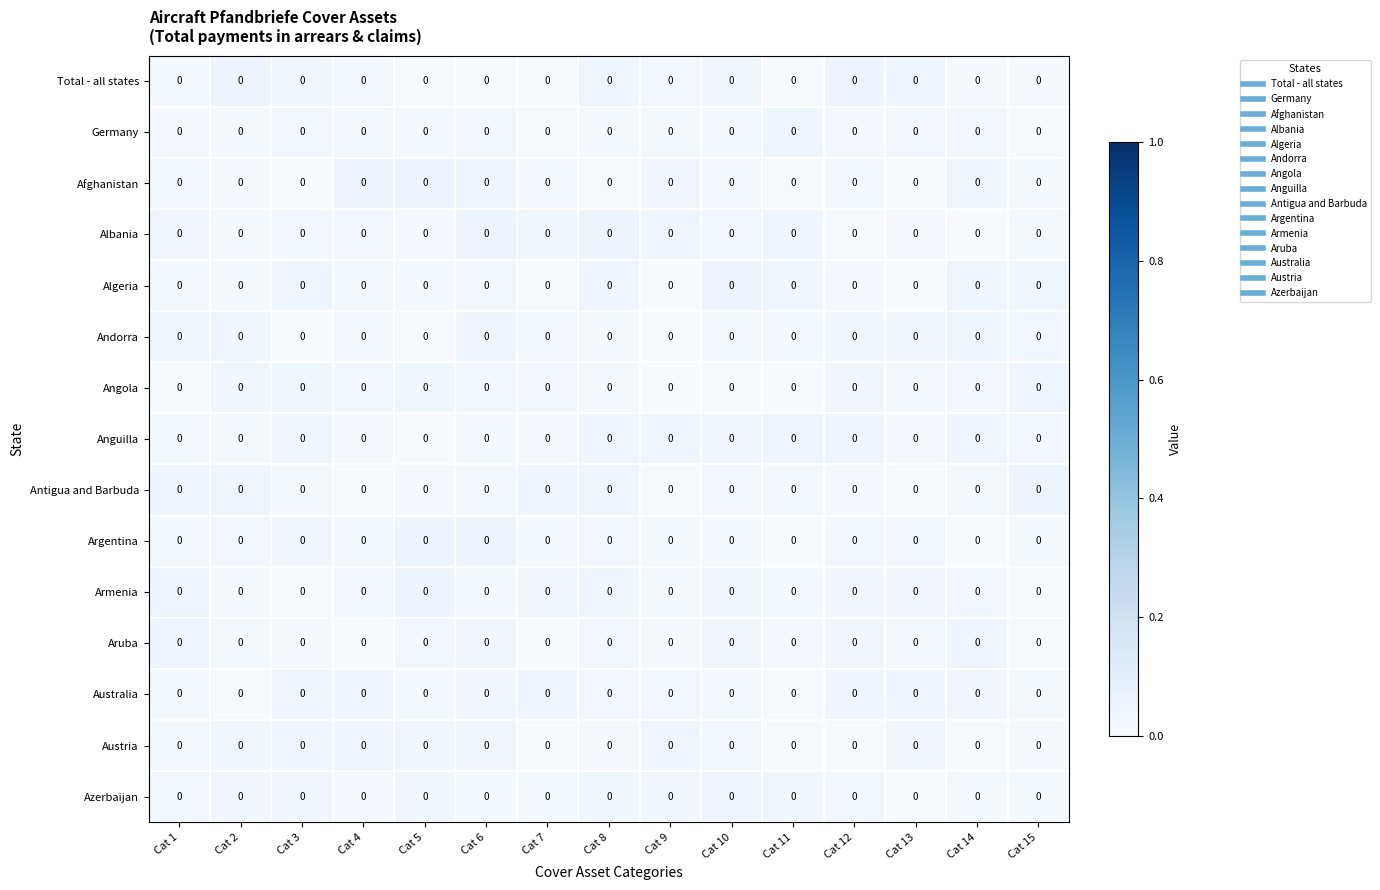

Rank the series at Cat 4 from highest to lowest value.

Afghanistan, Austria, Australia, Total - all states, Angola, Albania, Armenia, Germany, Argentina, Andorra, Algeria, Anguilla, Azerbaijan, Antigua and Barbuda, Aruba